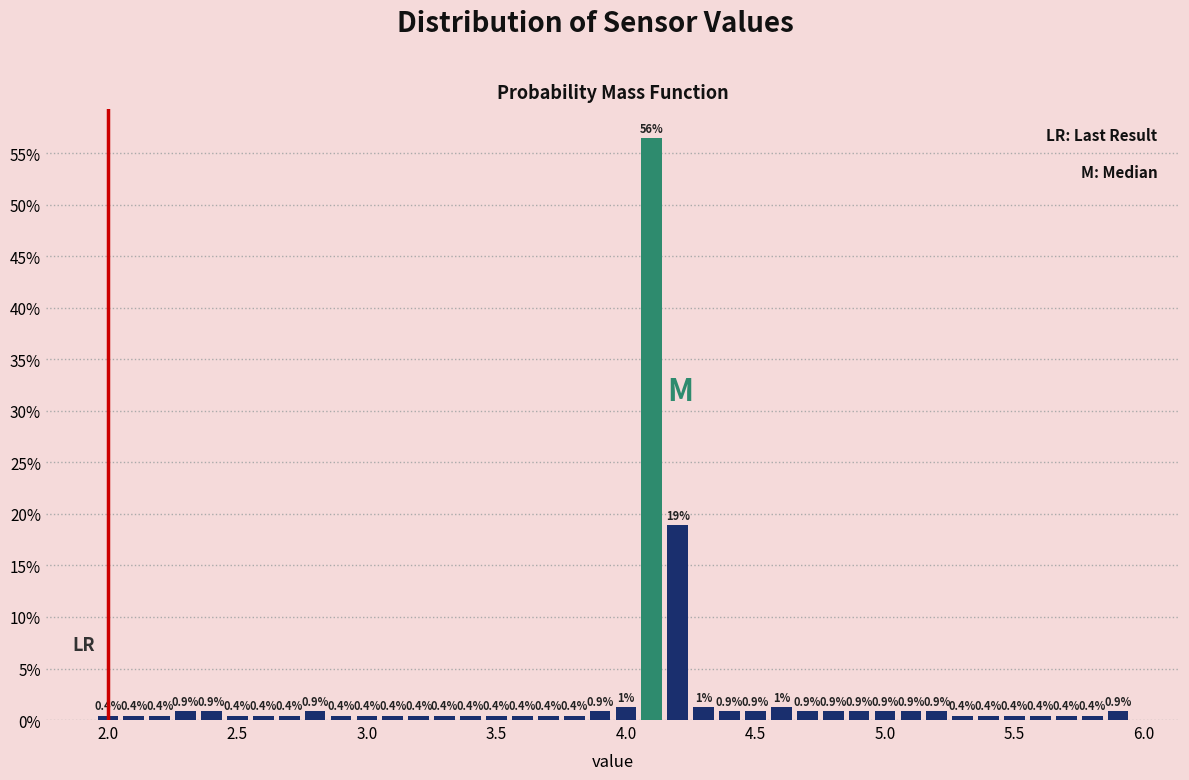

Read against the x-axis, roughly where is the centre of the tallest bar?

4.10